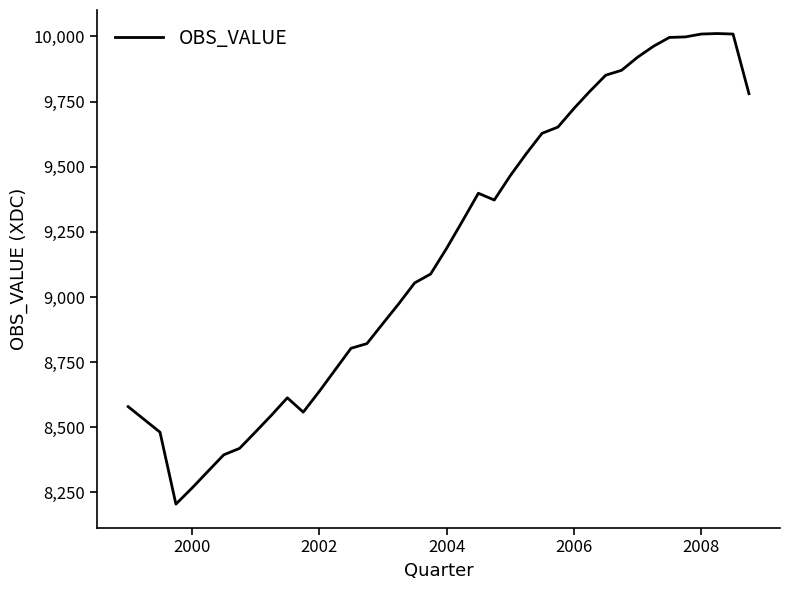

What is the difference between the maximum and minimum values?

1806